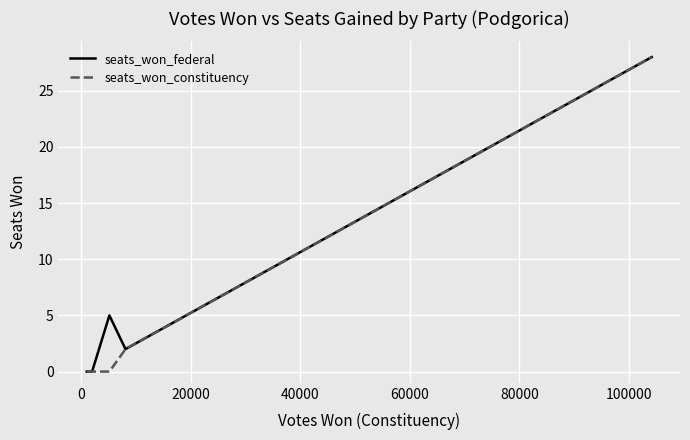

What is the maximum value for seats_won_constituency?

28